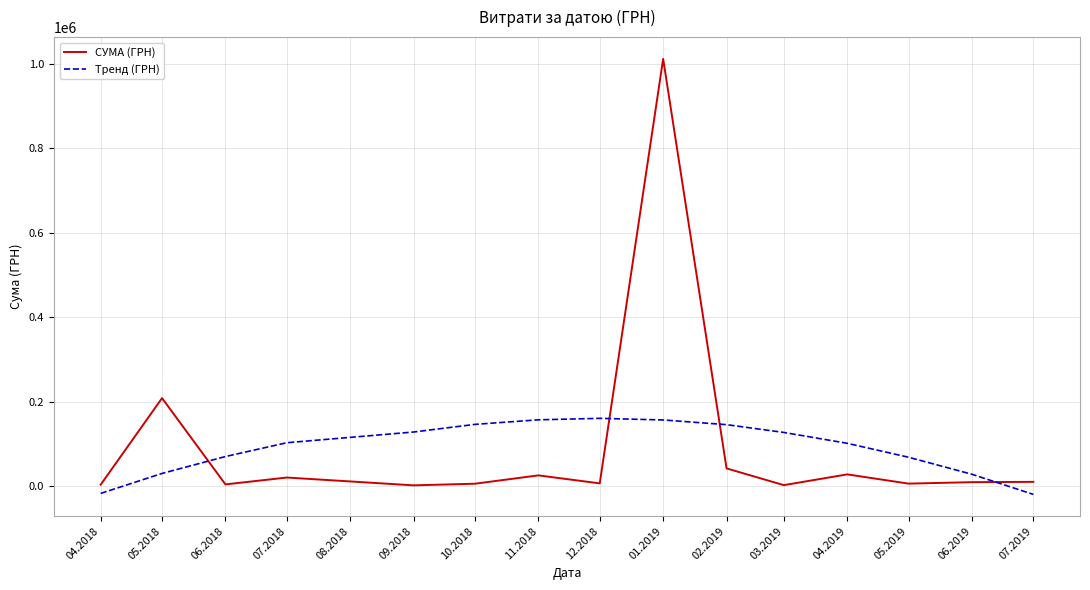

What is the maximum value shown in the chart?

1011914.6